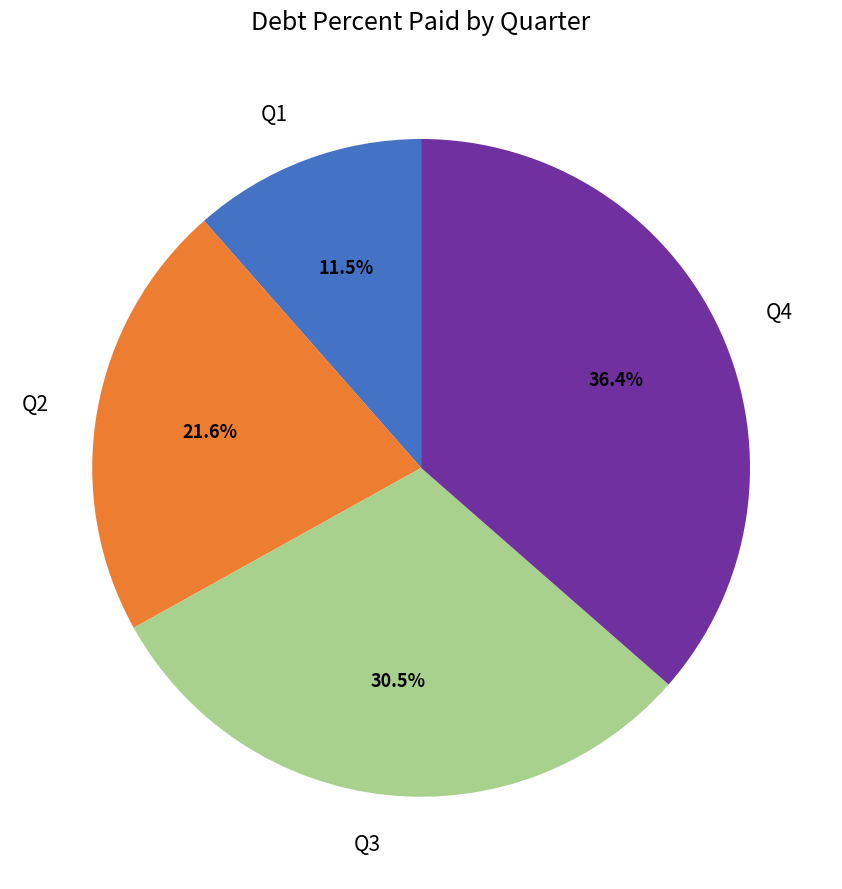

To the nearest percent, what is the difference between the Q3 and Q4 slice percentages?

6%